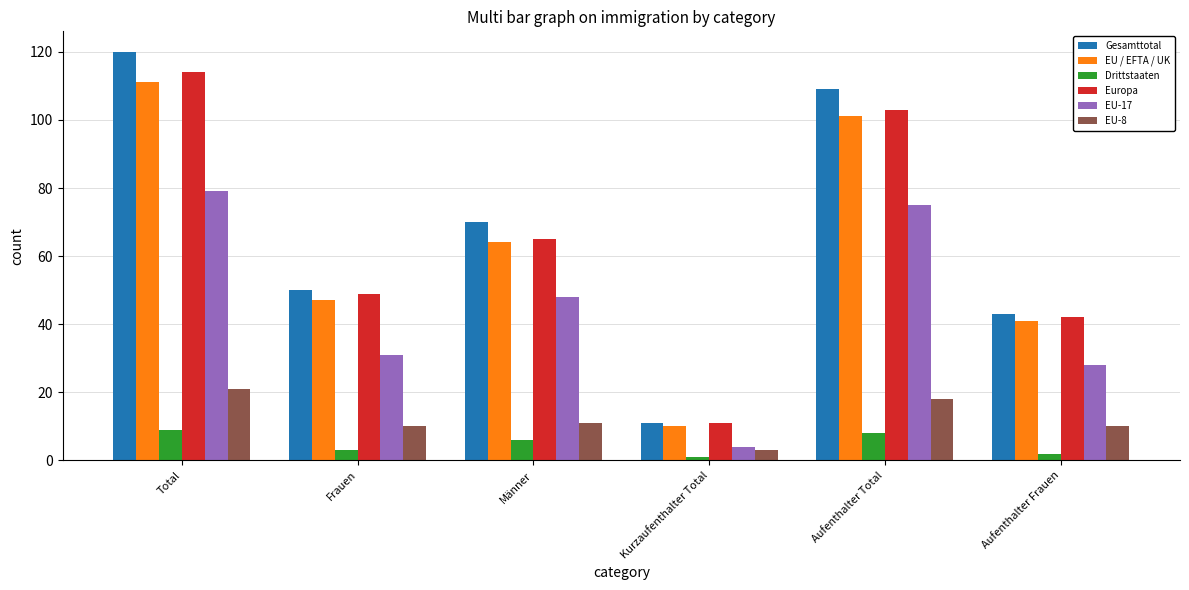

What is the difference between the maximum and minimum values in the EU-17 series?

75